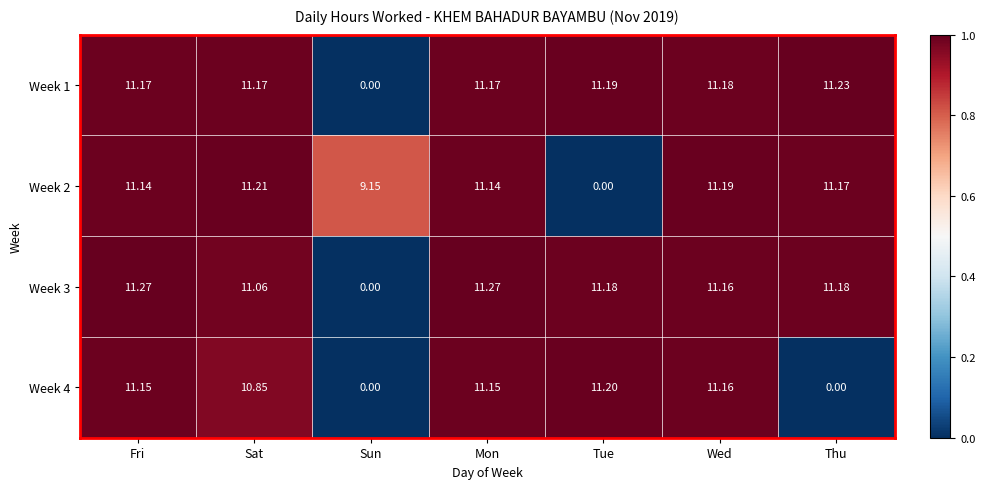

Is the value of Week 3 at Sun greater than the value of Week 1 at Fri?

No